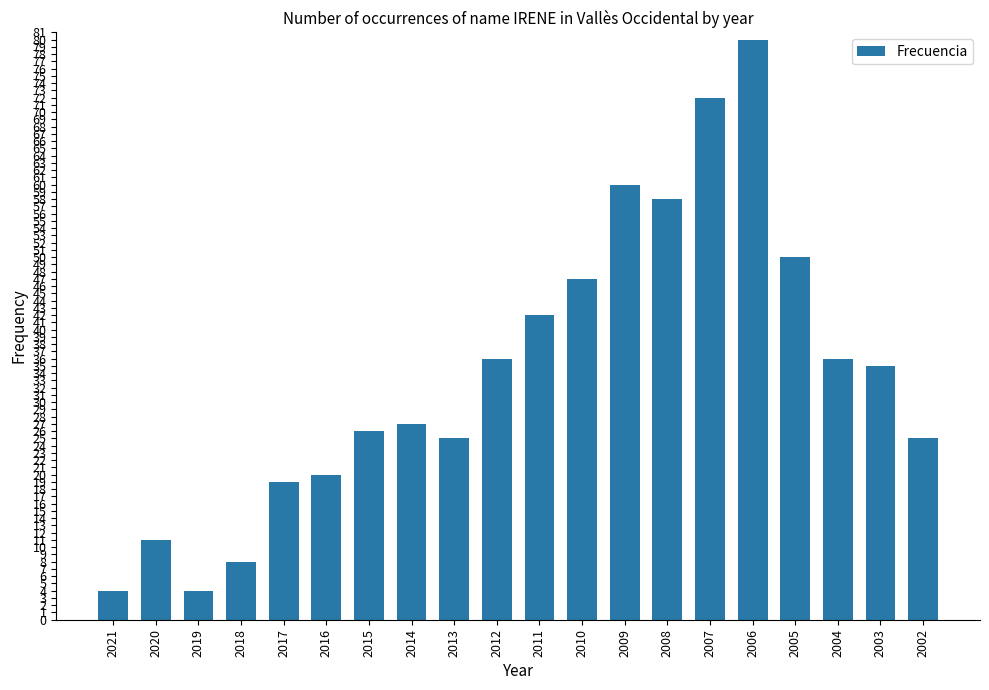

Reading right to left, list all the values displayed in this chart.

2002=25	2003=35	2004=36	2005=50	2006=80	2007=72	2008=58	2009=60	2010=47	2011=42	2012=36	2013=25	2014=27	2015=26	2016=20	2017=19	2018=8	2019=4	2020=11	2021=4